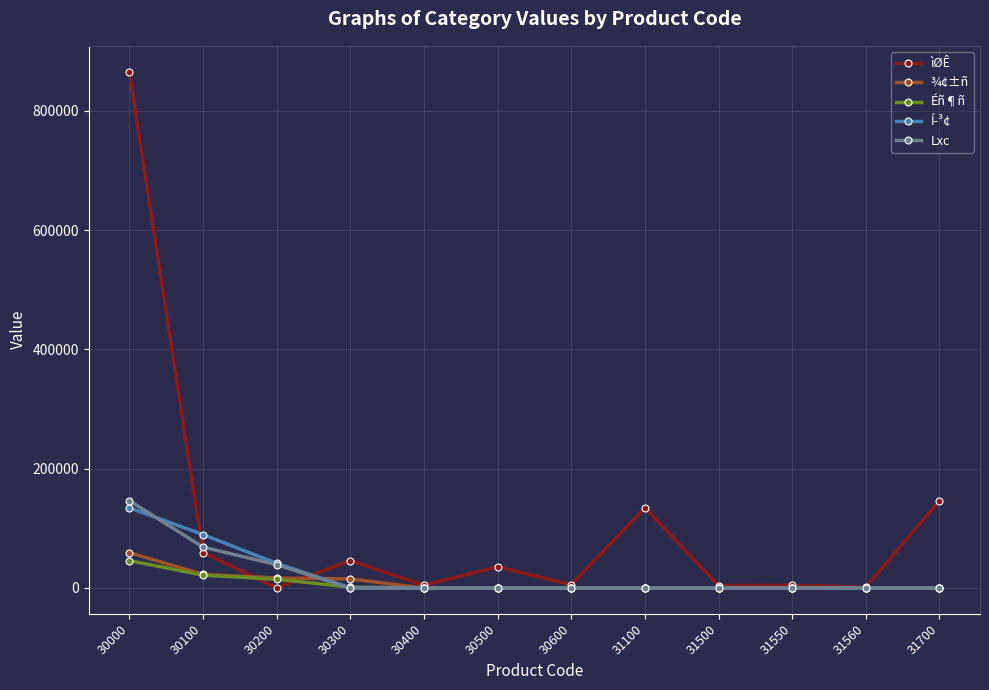

At which category is the sum across all series the highest?

30000